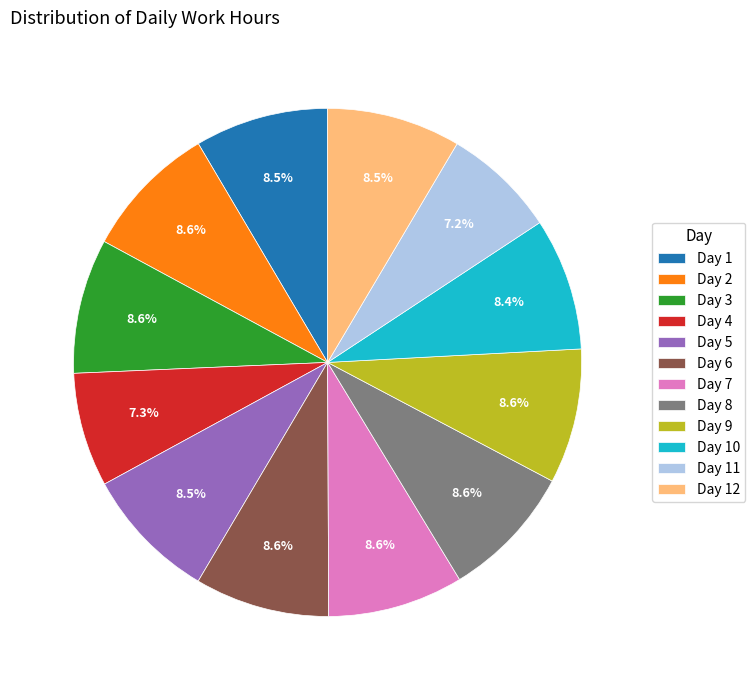

To the nearest percent, what is the combined percentage of Day 12 and Day 4?

16%